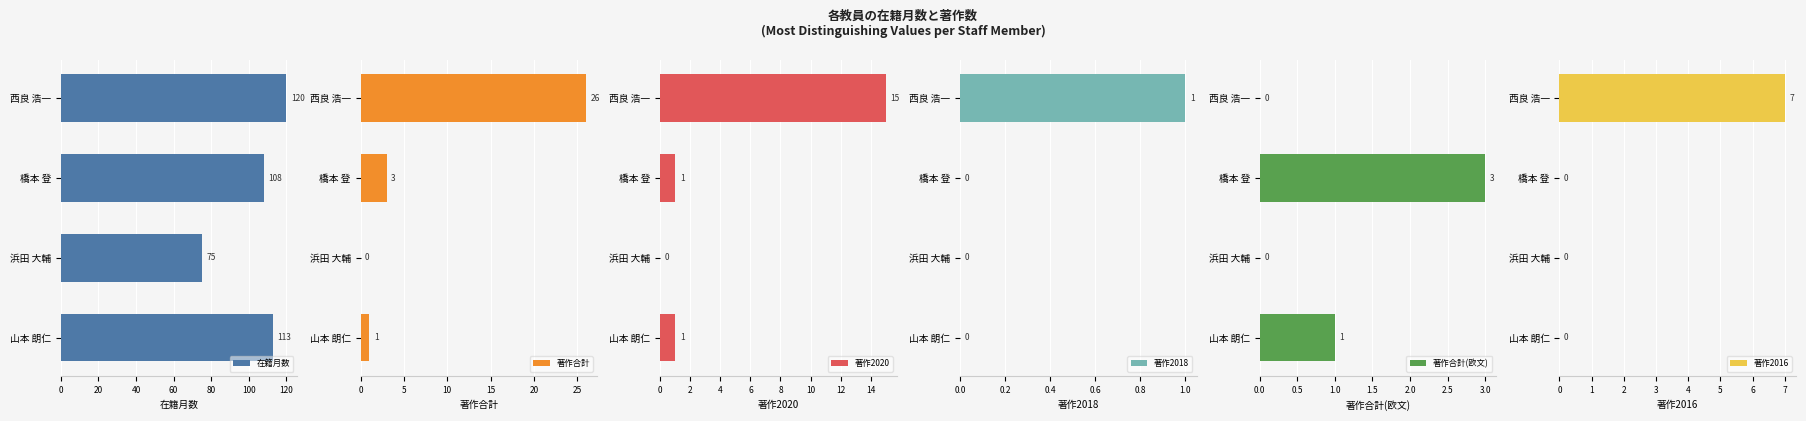

What is the value of the 著作2016 bar at the 1st from the left?

7